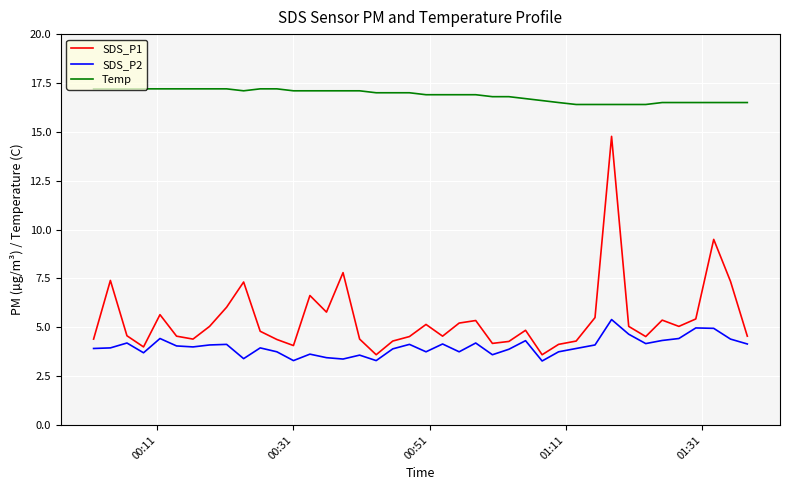

In SDS_P1, how many points are higher than both neighbors (excluding endpoints)?

11